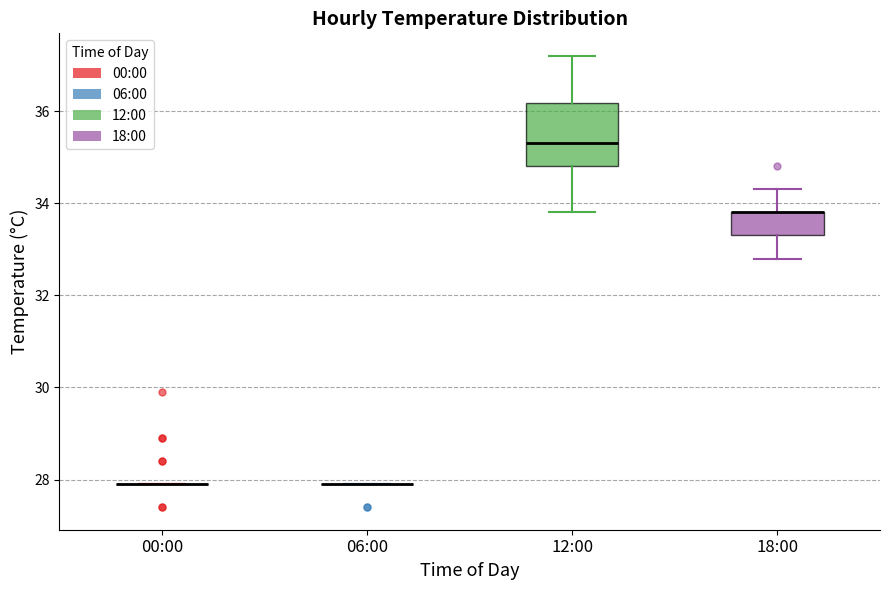

Reading left to right, read every box against the y-axis: the position of its median line, the range the box covers, and the ends of its whiskers. The values are not printed on the chart, so give them approximately, as read against the axis.

00:00: box collapsed to a line at 28.0, whiskers 28.0 to 28.0
06:00: box collapsed to a line at 28.0, whiskers 28.0 to 28.0
12:00: median 35.4, box 34.8 to 36.2, whiskers 33.8 to 37.2
18:00: median 33.8 (drawn on the box's upper edge), box 33.4 to 33.8, whiskers 32.8 to 34.4